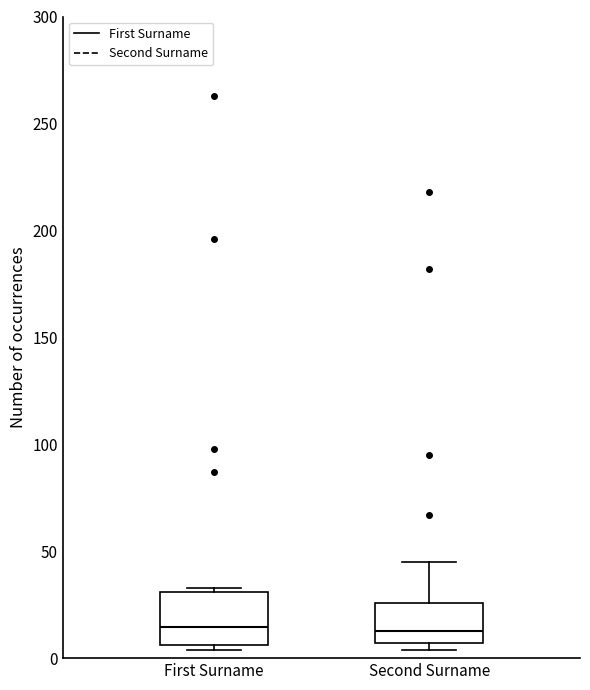

Reading left to right, read every box against the y-axis: the position of its median line, the range the box covers, and the ends of its whiskers. The values are not printed on the chart, so give them approximately, as read against the axis.

First Surname: median 15, box 5 to 30, whiskers 5 (just below the box's lower edge) to 35
Second Surname: median 15, box 5 to 25, whiskers 5 (just below the box's lower edge) to 45